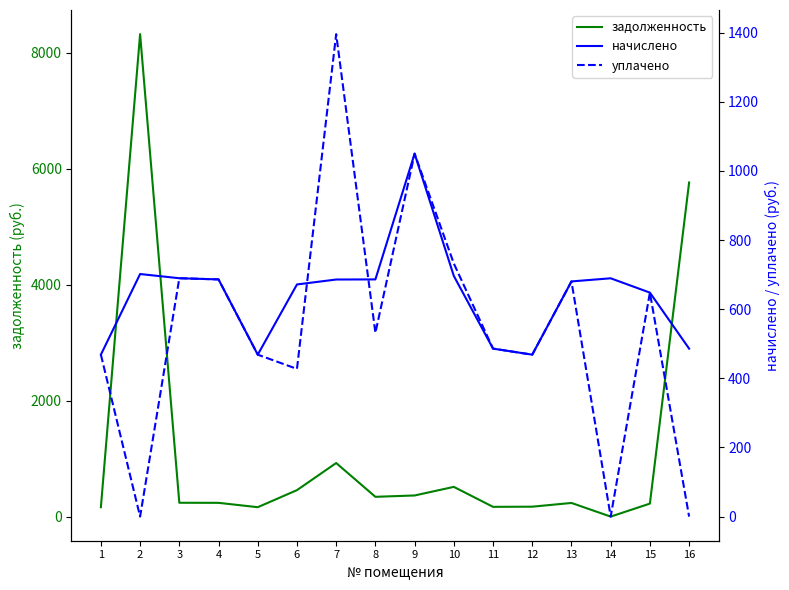

Rank the series by their maximum value, from lowest to highest.

начислено, уплачено, задолженность